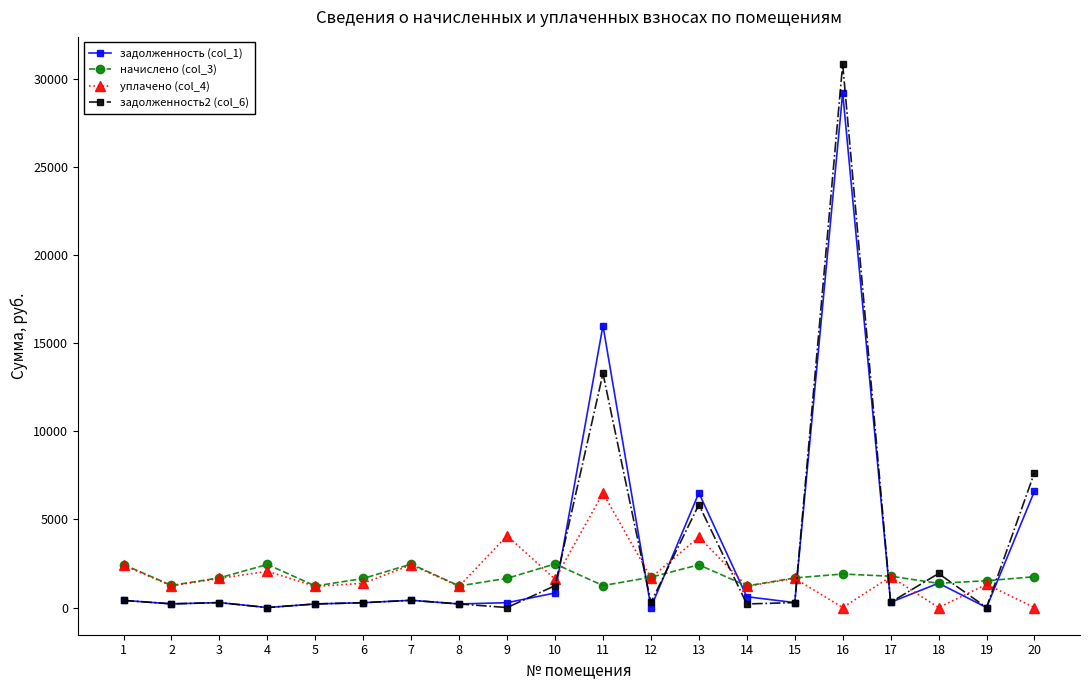

At how many categories does at least one series exceed 27063?

1